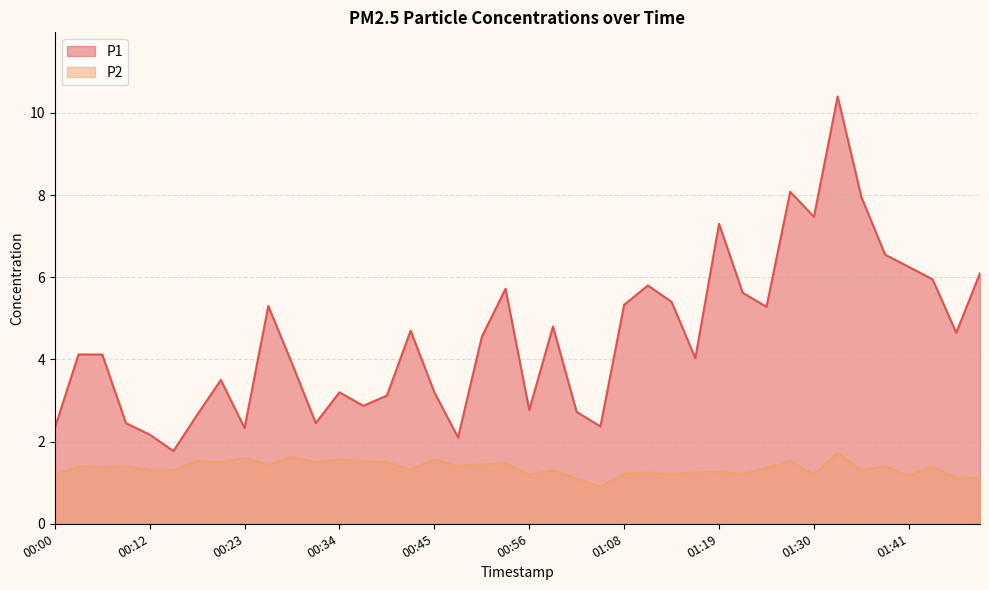

Which series has the widest spread of values?

P1